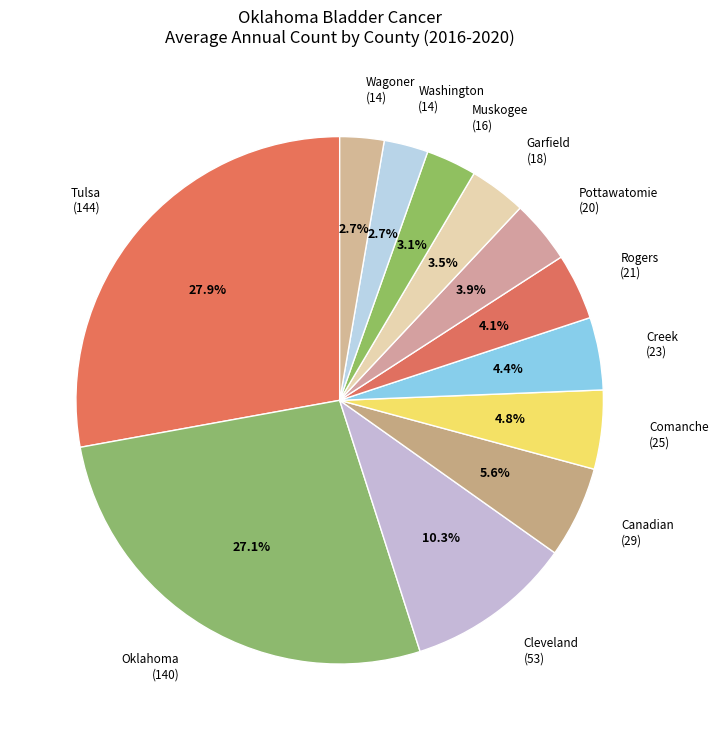

Between Wagoner (14) and Garfield (18), which is larger?

Garfield (18)